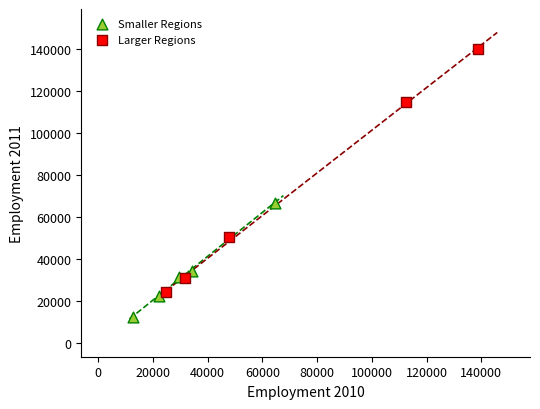

What are all the series names shown in the legend?

Smaller Regions, Larger Regions